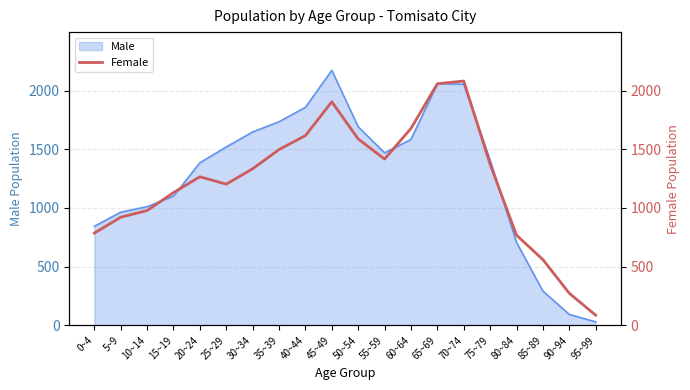

The value of Male at 20~24 is 2373. True or false?

False